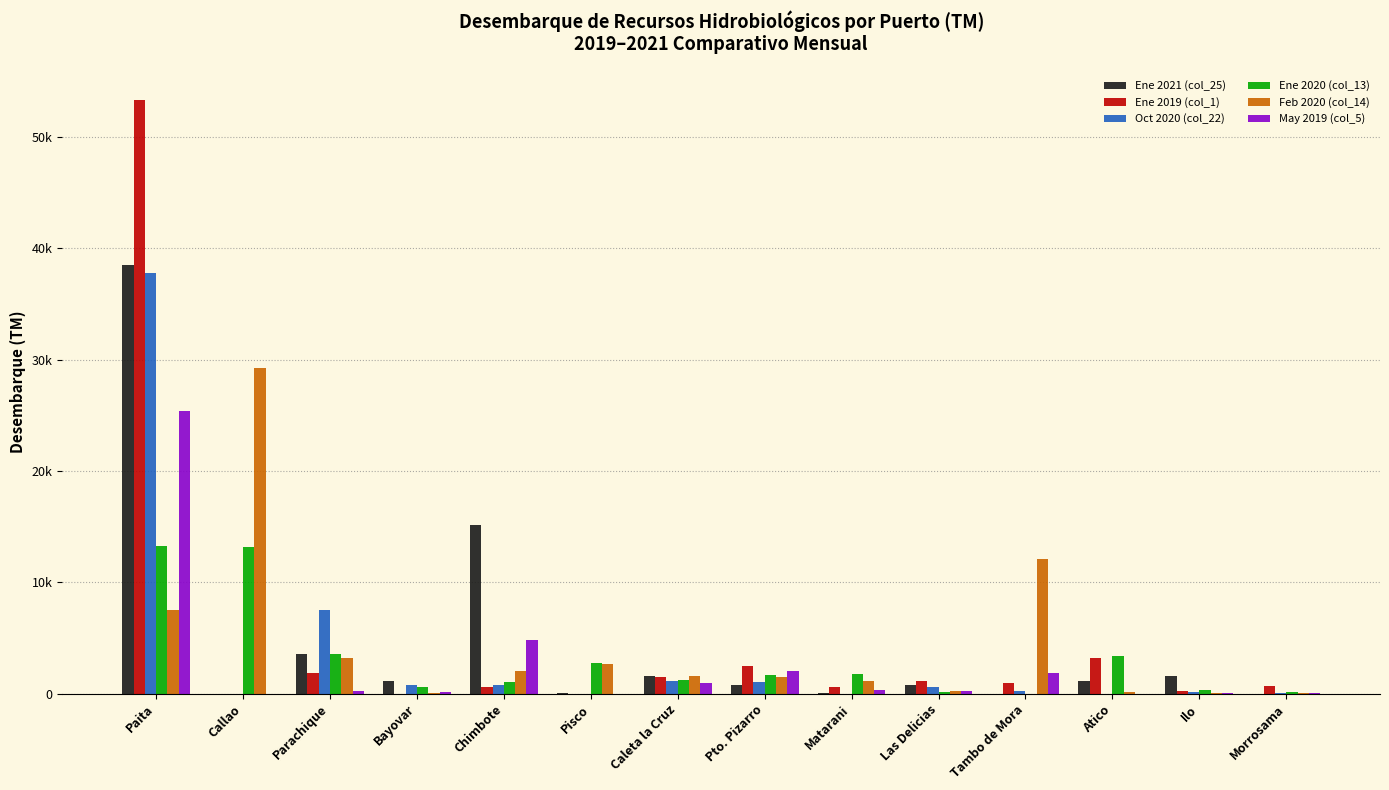

What is the difference between the maximum and minimum values in the Ene 2019 (col_1) series?

53328.5